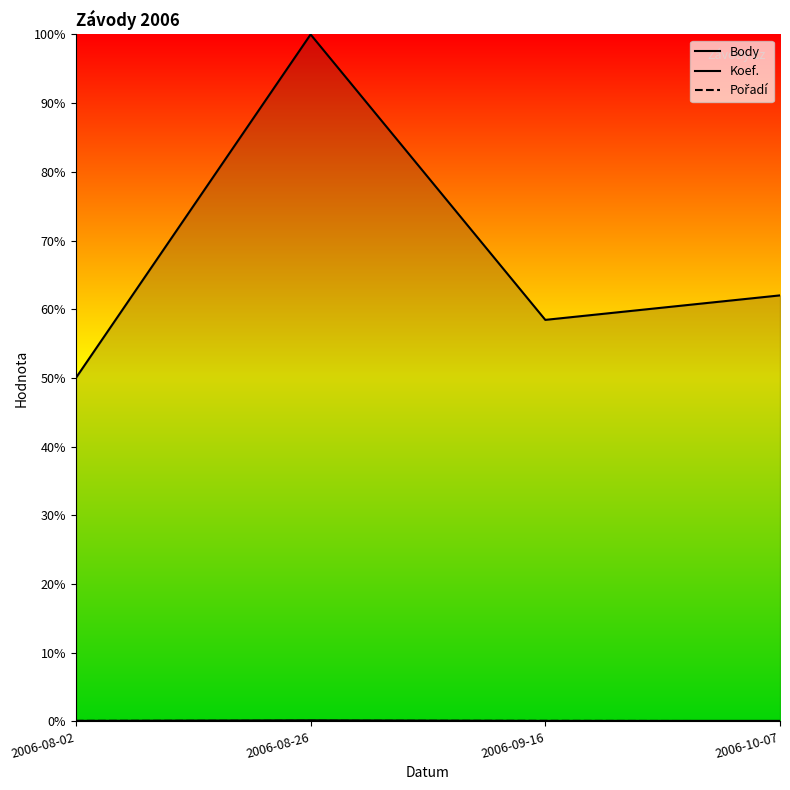

List the series in order of their peak value, highest first.

Body, Koef., Pořadí